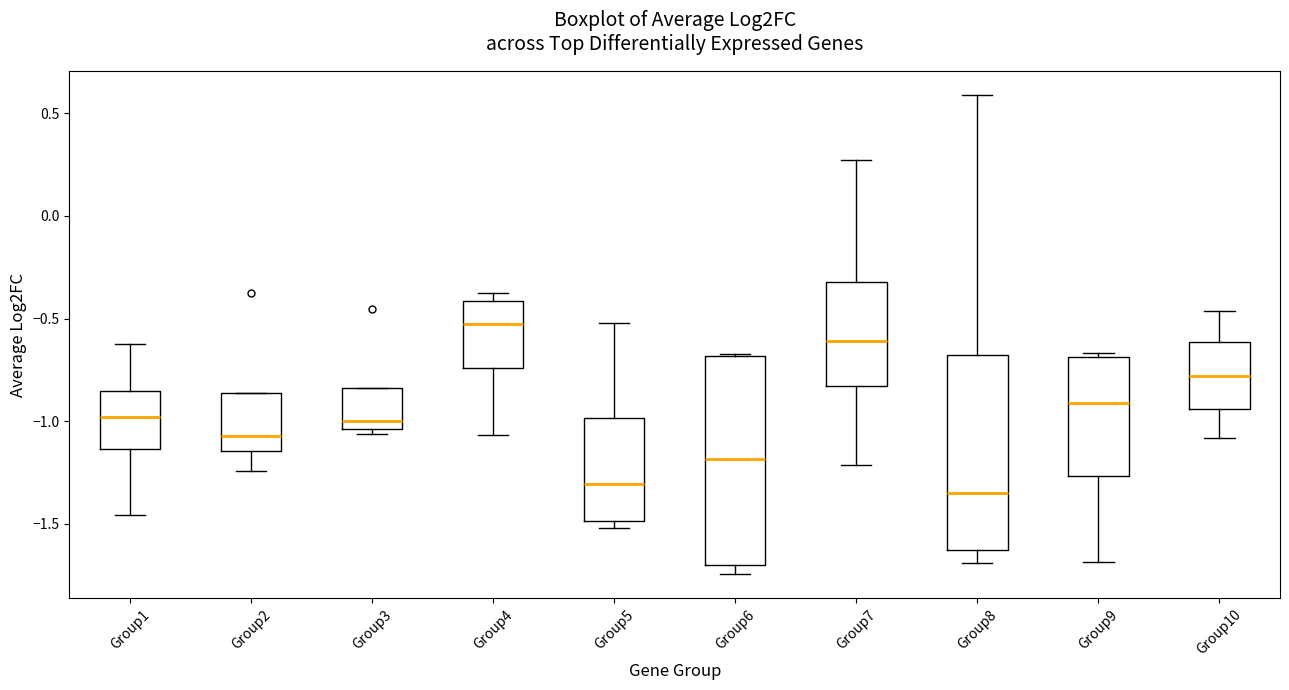

Where is the lower edge of the box for Group9 on the y-axis? The values are not printed on the chart, so give them approximately, as read against the axis.

-1.25